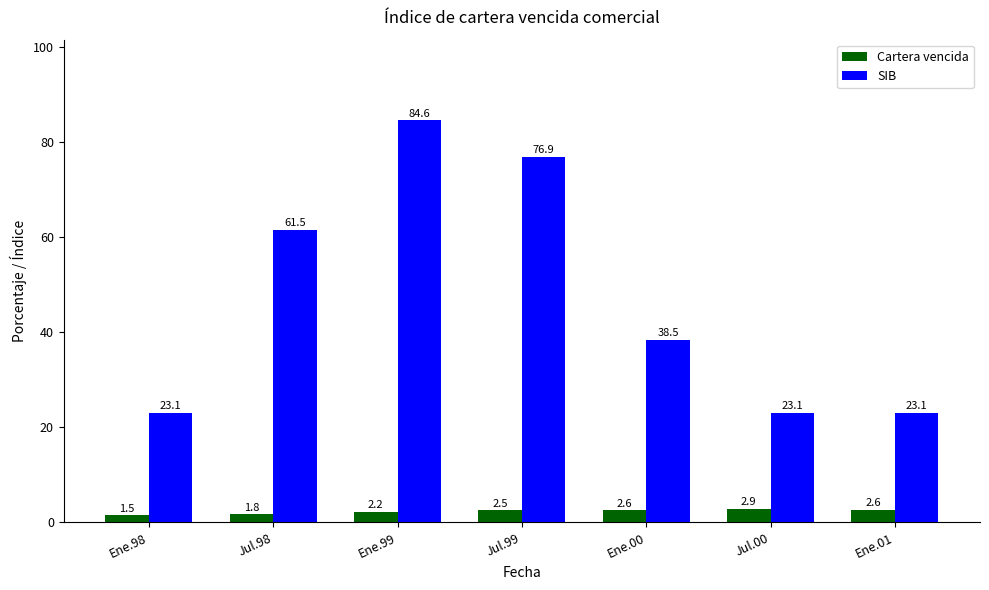

What is the sum of the Cartera vencida values at Jul.98 and Ene.99?

4.0